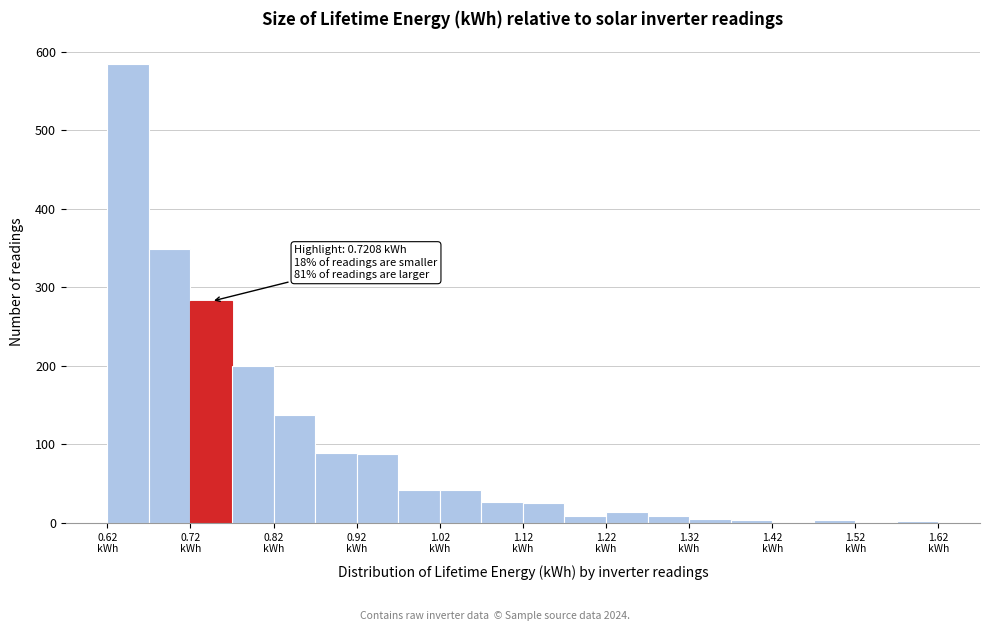

Over which range of the x-axis is the bar tallest?

0.62 to 0.67